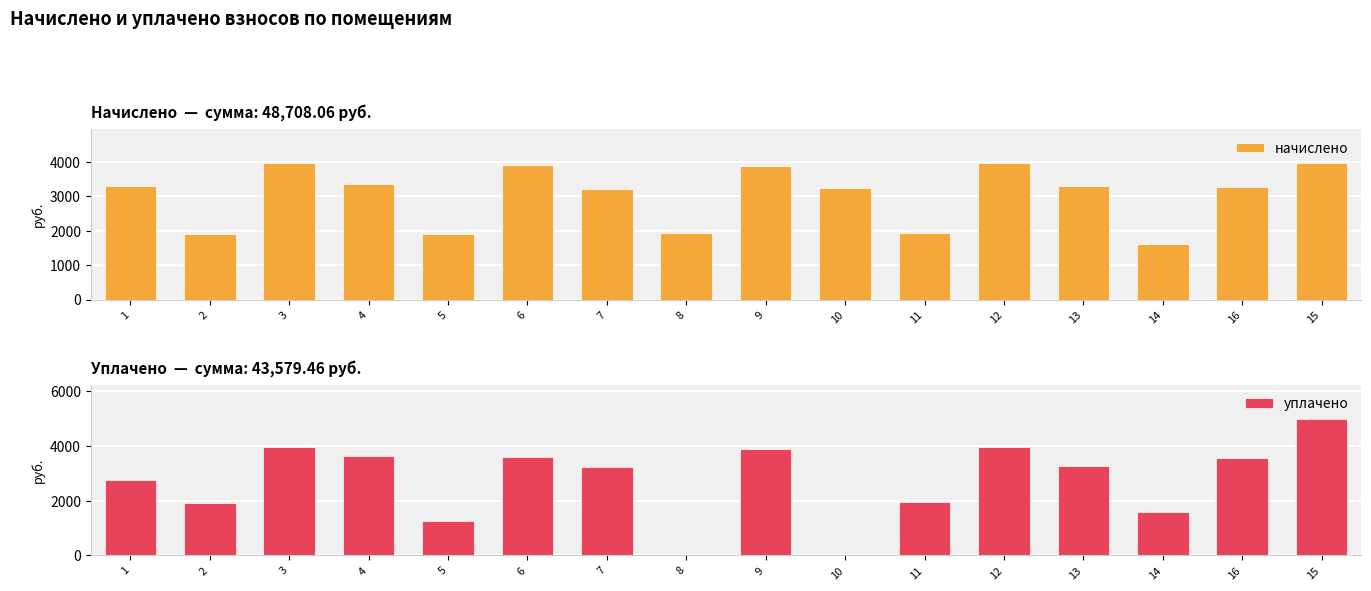

What is the label of the 9th bar from the left?

9